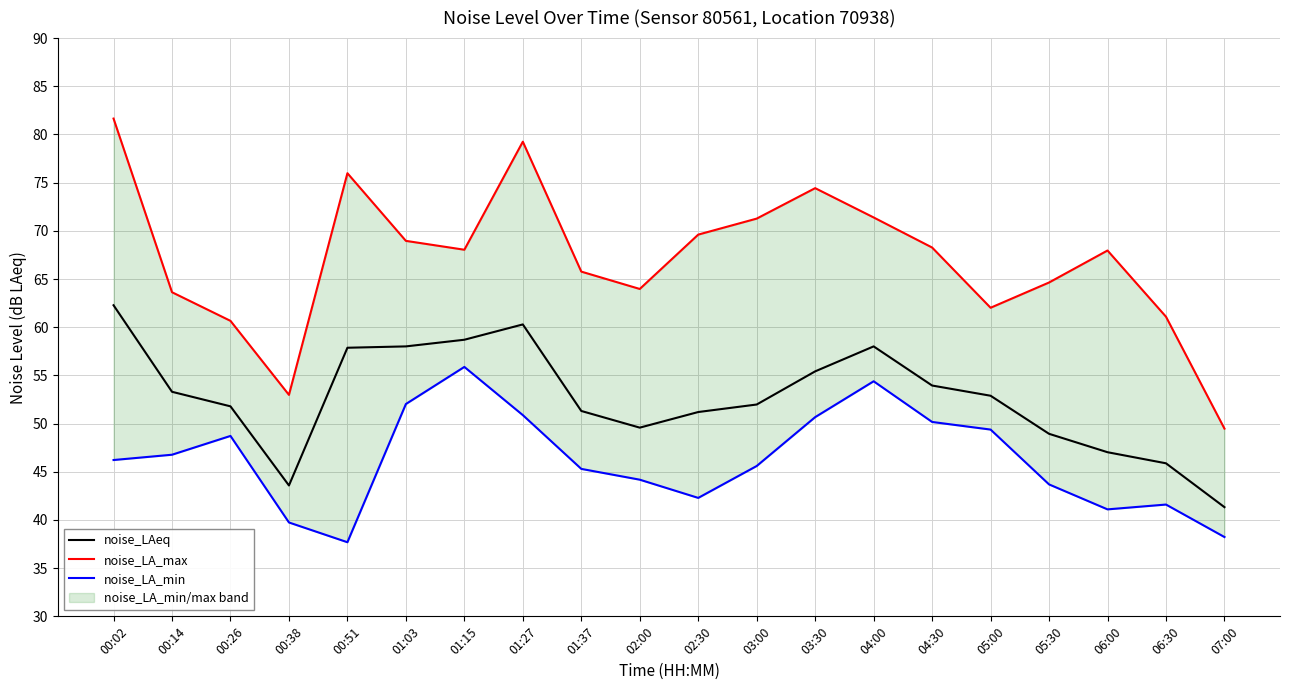

Reading left to right, list all the values displayed in this chart.

noise_LAeq: 62.3	53.3	51.8	43.6	57.9	58.0	58.7	60.3	51.3	49.6	51.2	52.0	55.4	58.0	54.0	52.9	48.9	47.0	45.9	41.3
noise_LA_max: 81.7	63.6	60.7	53.0	76.0	69.0	68.0	79.2	65.8	64.0	69.6	71.3	74.4	71.4	68.3	62.0	64.6	68.0	61.1	49.5
noise_LA_min: 46.2	46.8	48.7	39.7	37.7	52.0	55.9	50.9	45.3	44.2	42.3	45.6	50.7	54.4	50.2	49.4	43.7	41.1	41.6	38.2